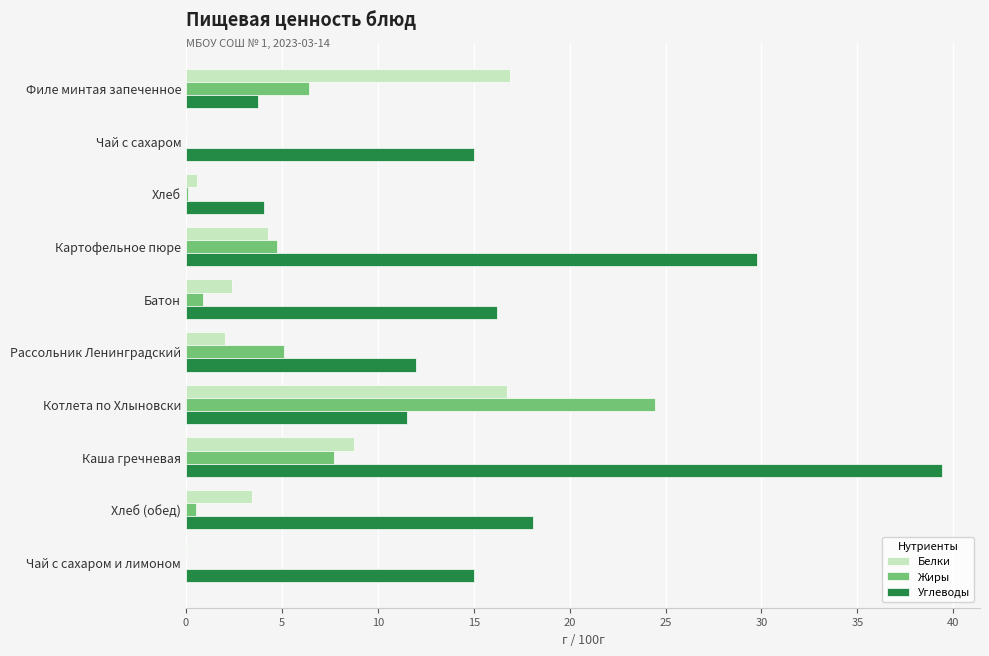

What is the maximum value for Жиры?

24.4